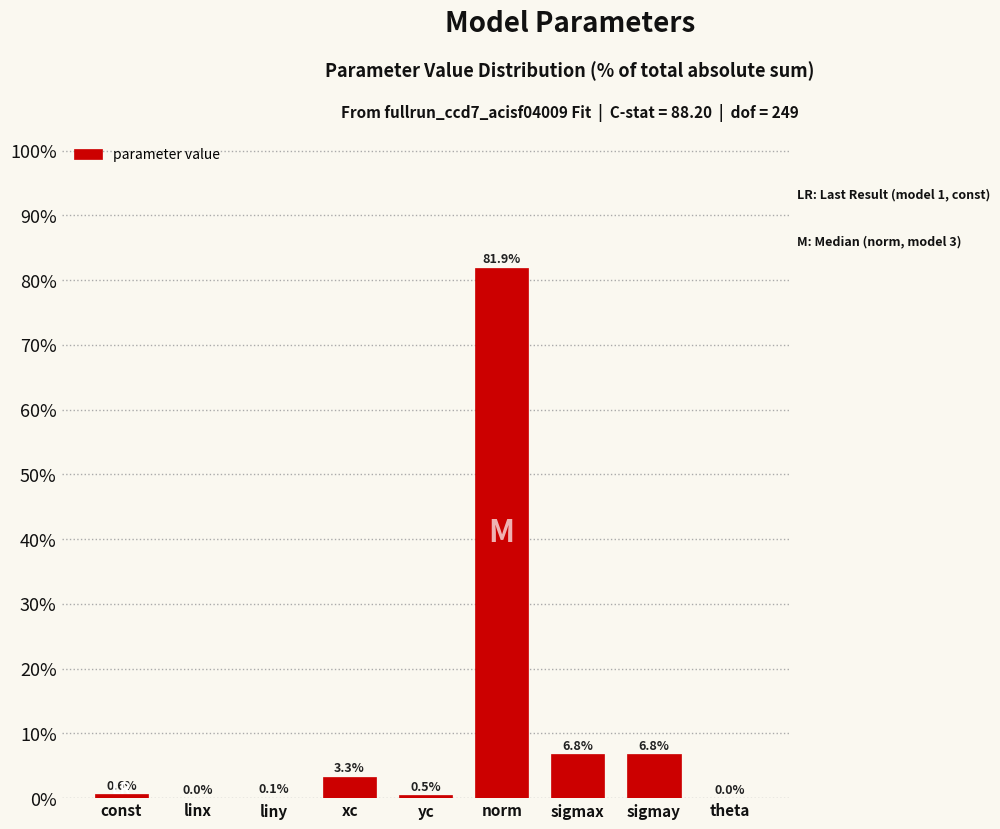

The chart shows a value of 0.0 at theta. True or false?

True